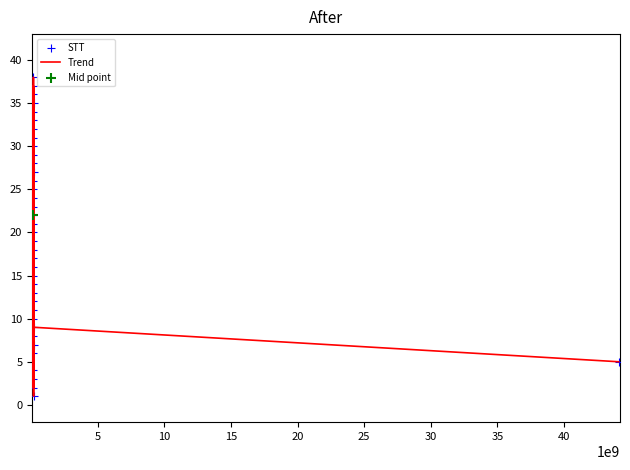

What is the difference between the maximum and minimum values?

37